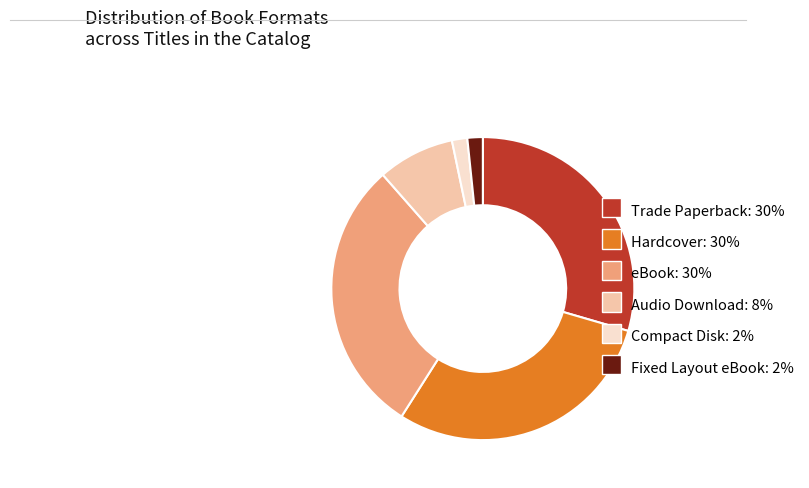

Is Hardcover the majority of the pie?

No